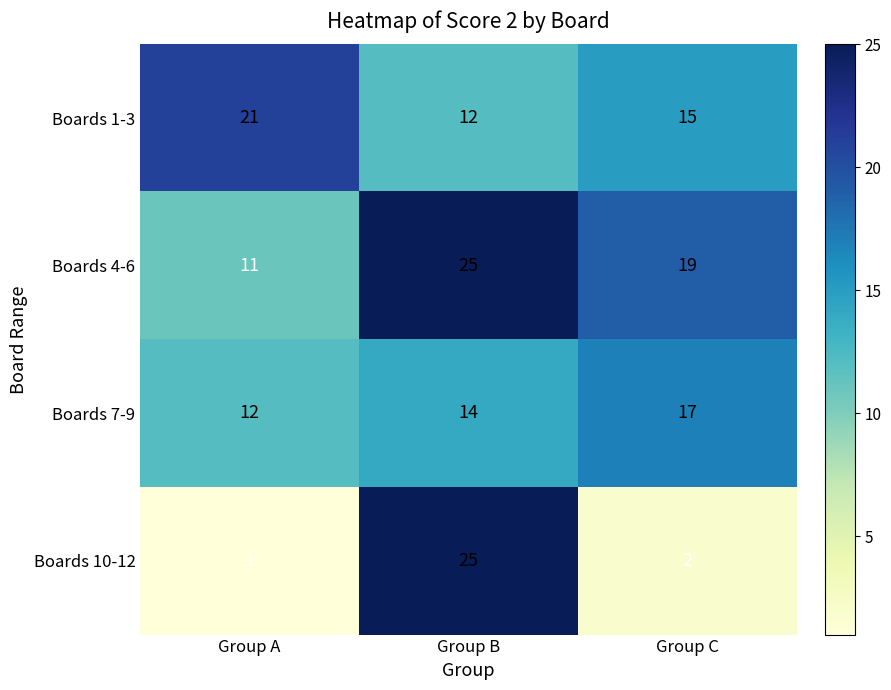

The Boards 7-9 series shows 23 at Group C. True or false?

False